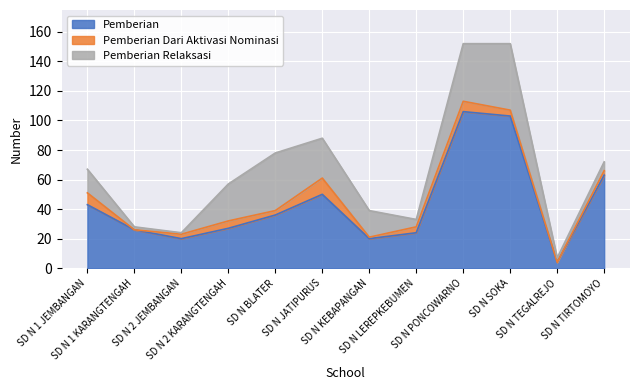

Which category has the lowest value in the Pemberian Dari Aktivasi Nominasi series?

SD N 1 KARANGTENGAH